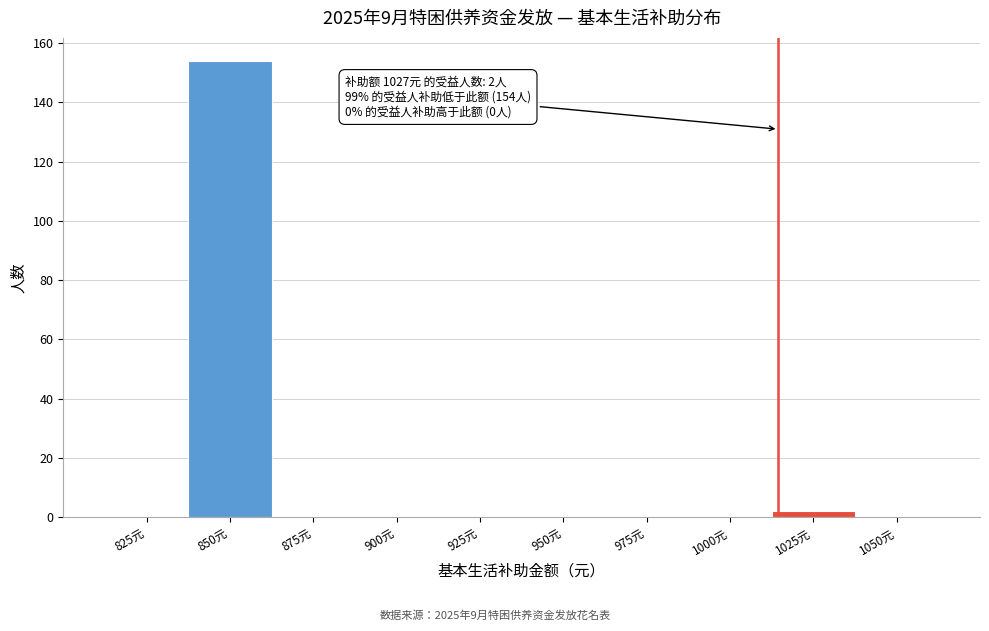

Reading right to left, extract all data points from this chart.

1050元=0	1025元=2	1000元=0	975元=0	950元=0	925元=0	900元=0	875元=0	850元=154	825元=0